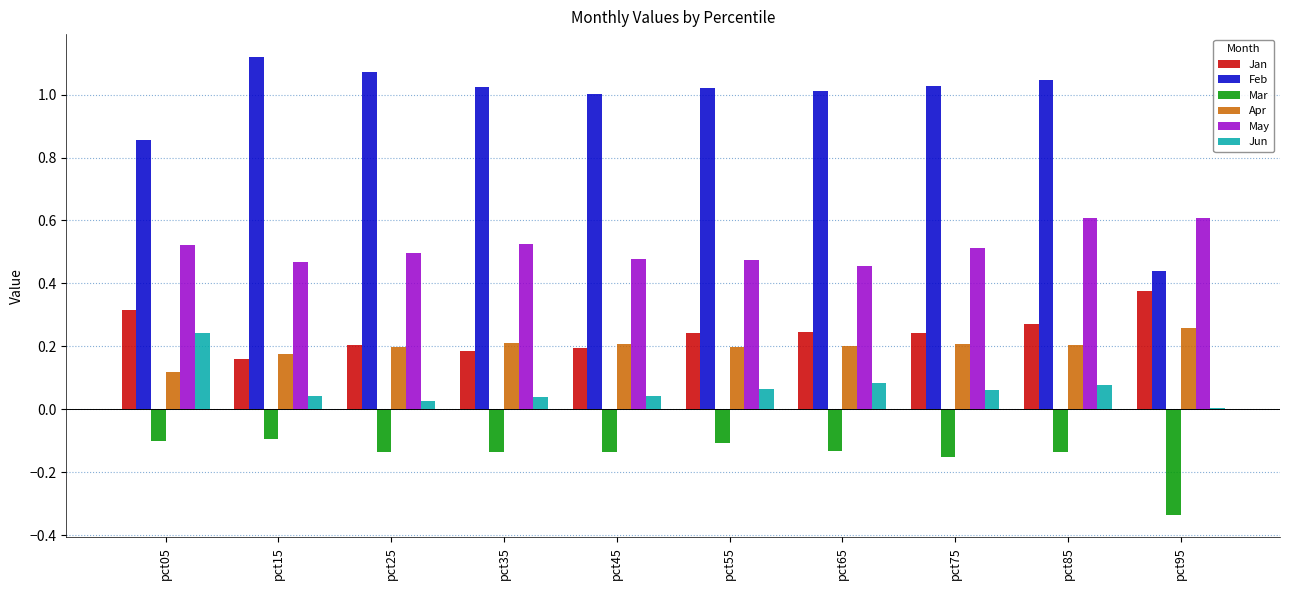

The value of Jun at pct15 is 0.0. True or false?

True